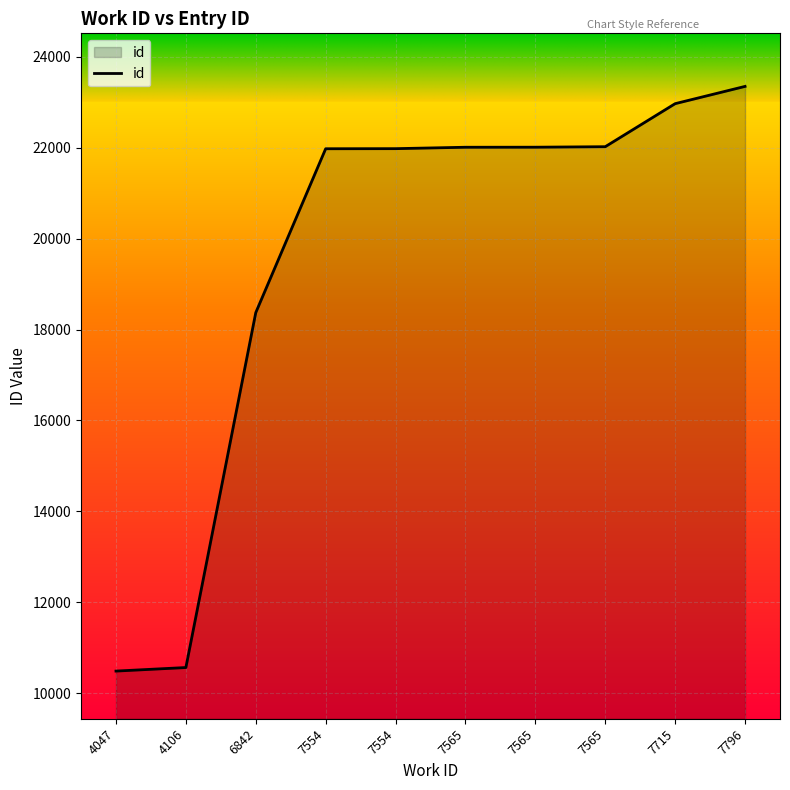

What is the value of the 6th point from the left?

22011